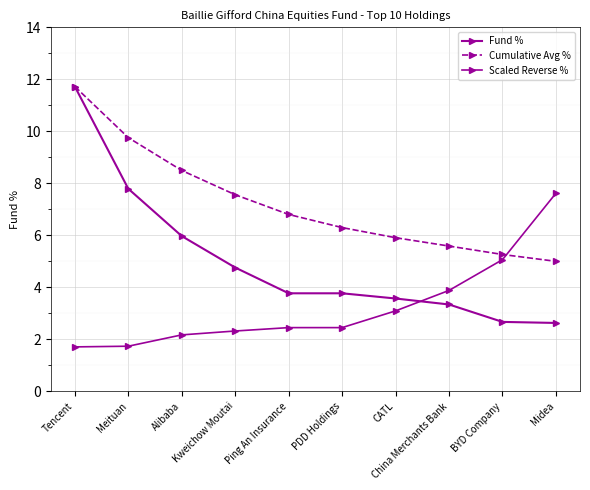

How many values in the Fund % series are below 3?

2